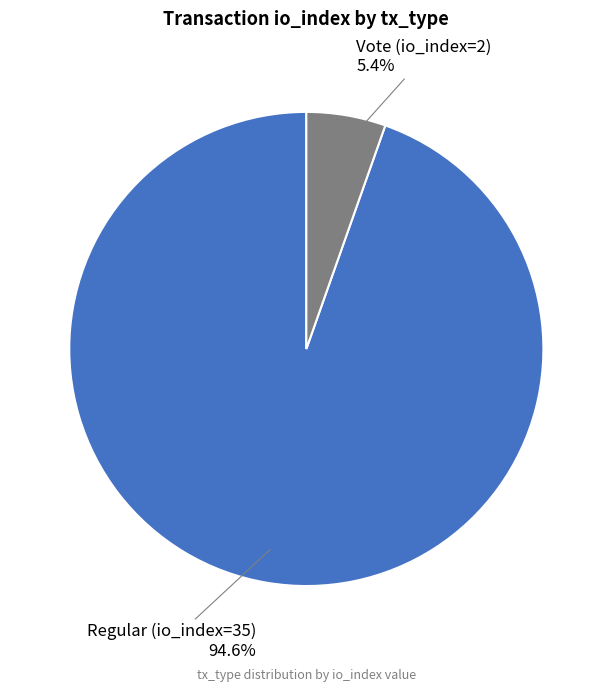

What is the total percentage of Regular (io_index=35) and Vote (io_index=2)?

100.0%